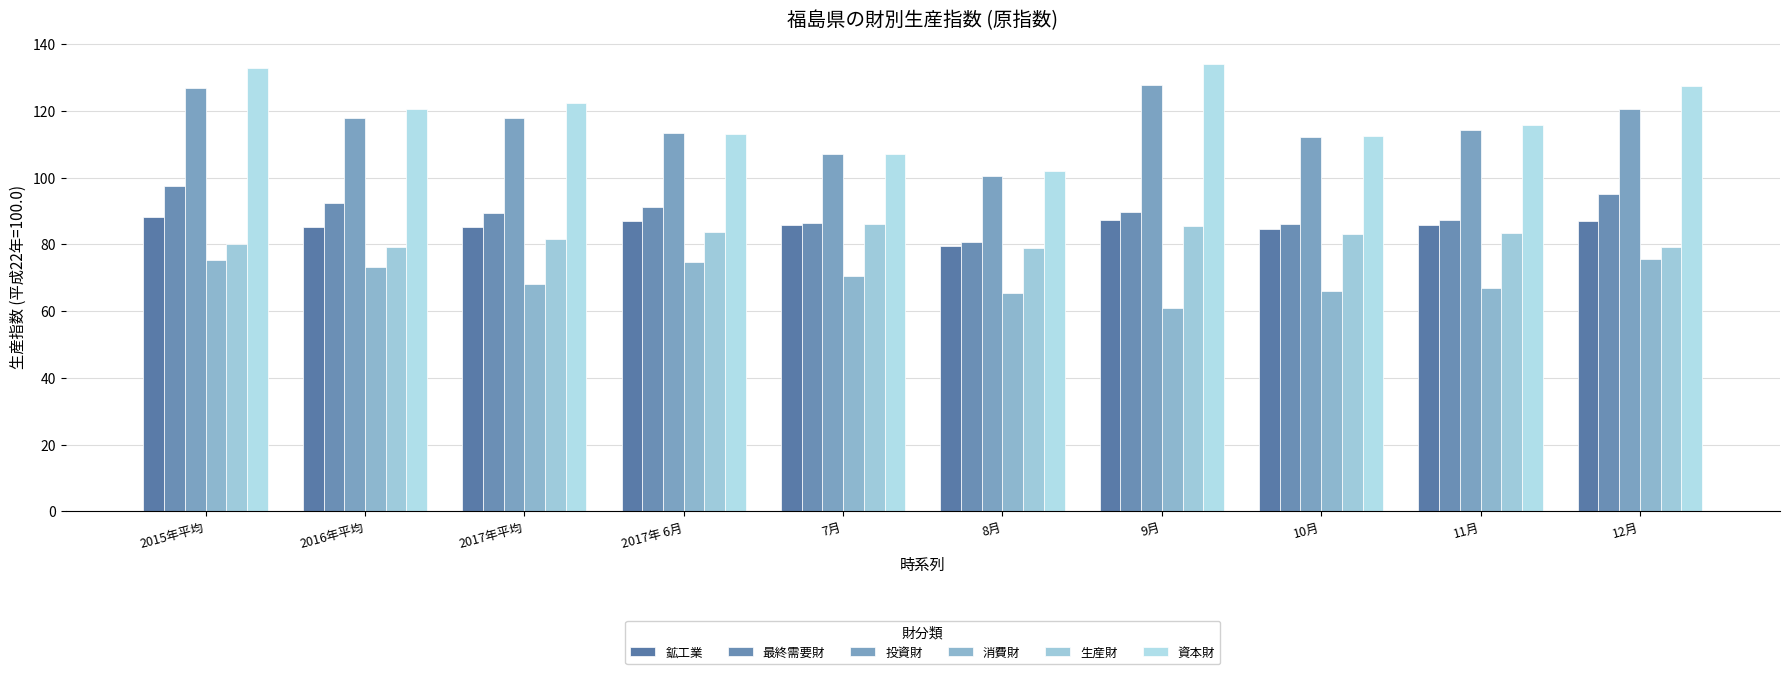

Are the bars grouped side by side (vs. stacked)?

Yes